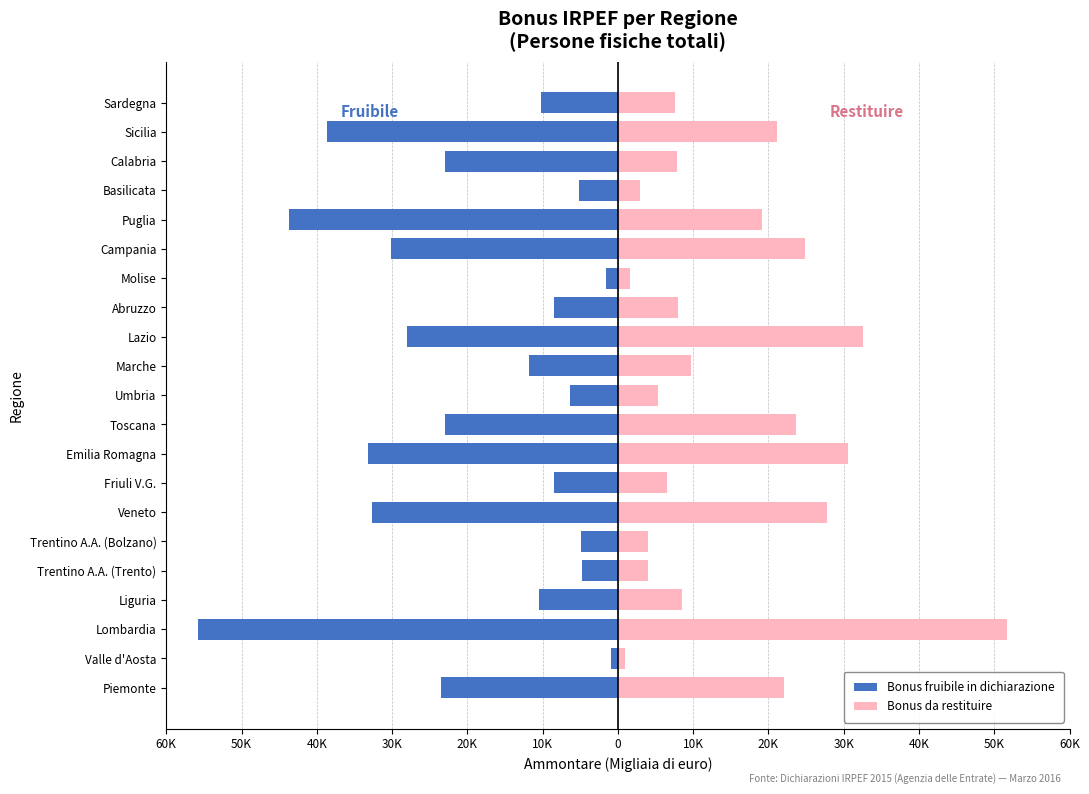

Reading left to right, what are all the values shown in this chart?

Bonus fruibile in dichiarazione: -23484	-982	-55840	-10460	-4815	-4879	-32615	-8536	-33266	-22909	-6342	-11773	-28008	-8537	-1547	-30118	-43677	-5147	-23014	-38668	-10165
Bonus da restituire: 22068	994	51751	8573	4031	4001	27780	6562	30503	23660	5264	9659	32617	7921	1625	24858	19154	2941	7828	21164	7560